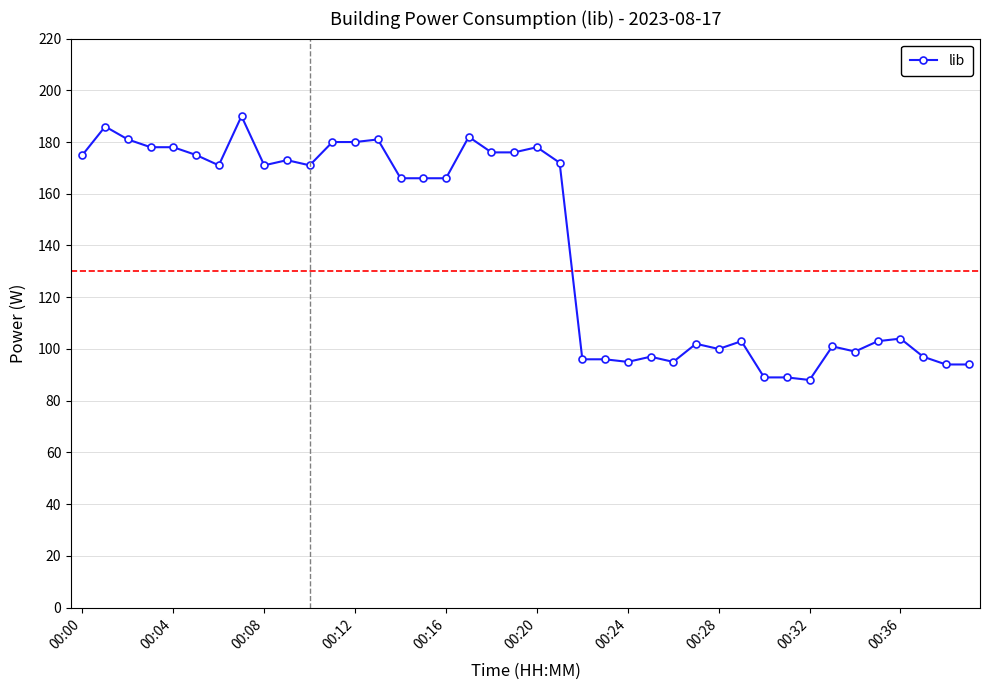

What is the value of the 9th point from the left?

171